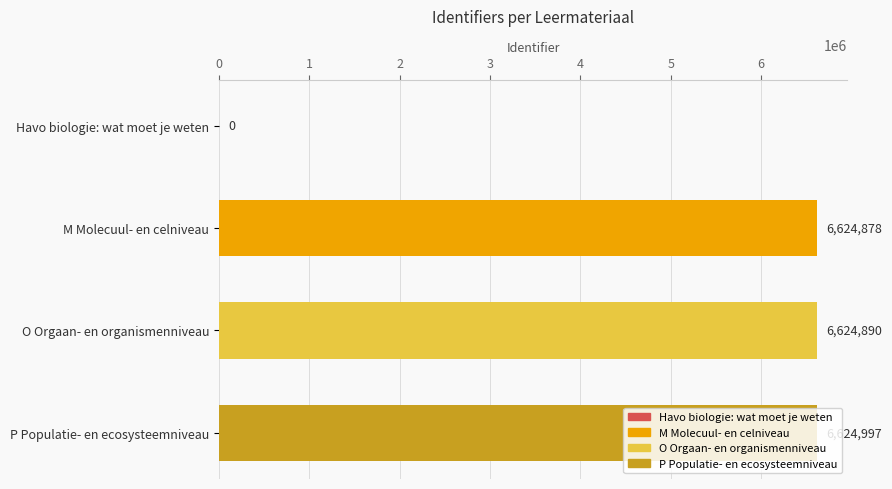

The value at O Orgaan- en organismenniveau is 10718920. True or false?

False